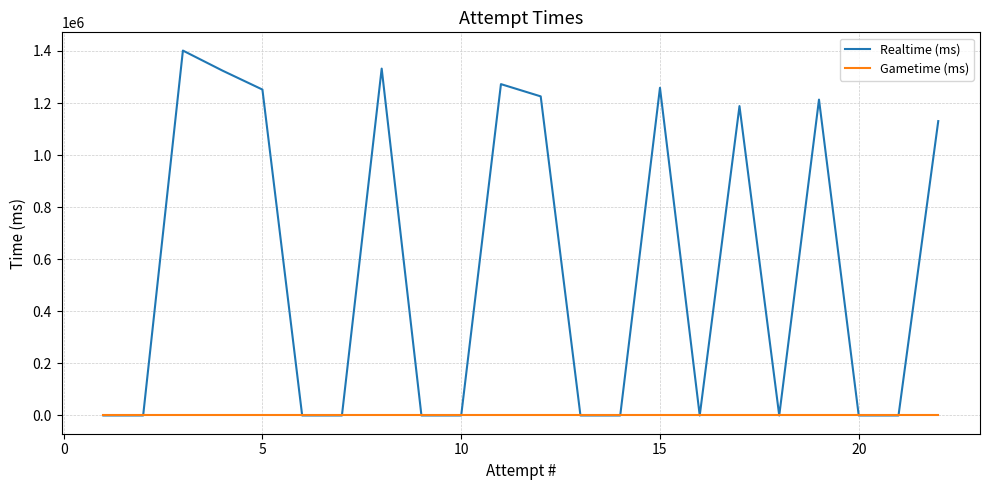

True or false: Realtime (ms) and Gametime (ms) cross at least once.

False